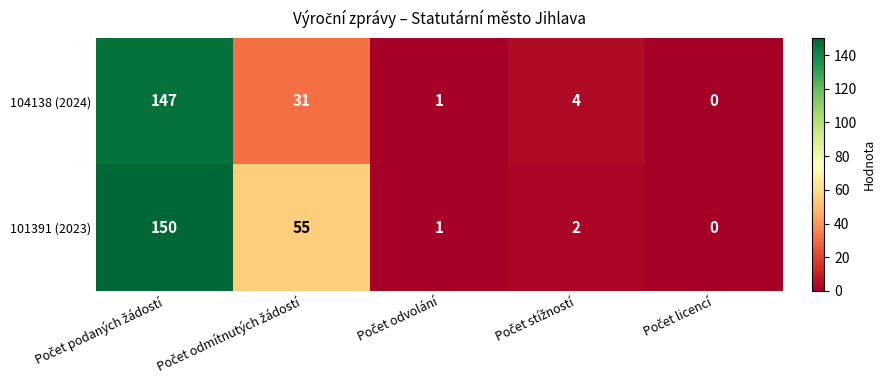

What is the greatest value displayed?

150